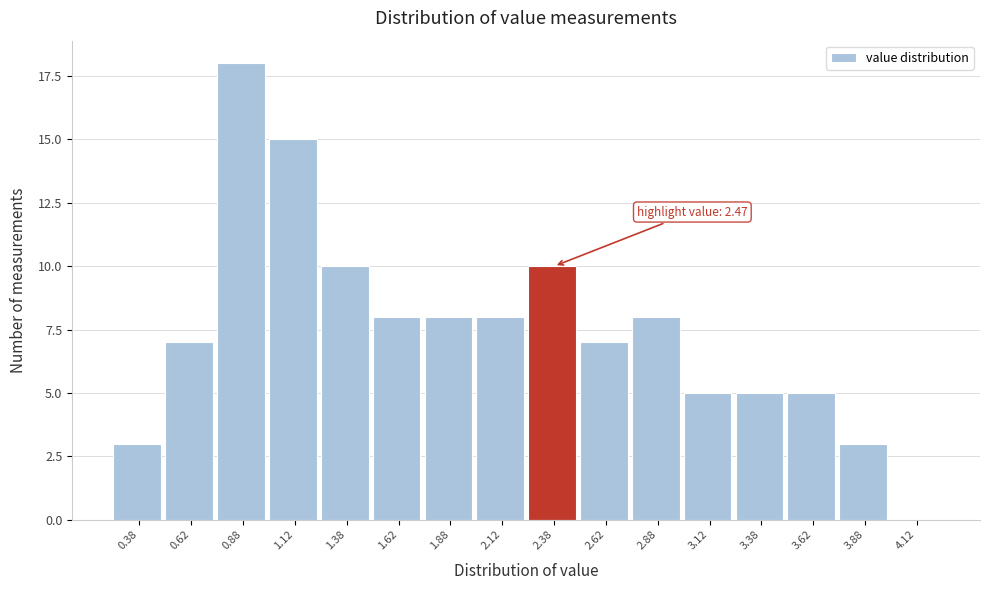

Reading right to left, list all the values displayed in this chart.

4.12=0	3.88=3	3.62=5	3.38=5	3.12=5	2.88=8	2.62=7	2.38=10	2.12=8	1.88=8	1.62=8	1.38=10	1.12=15	0.88=18	0.62=7	0.38=3